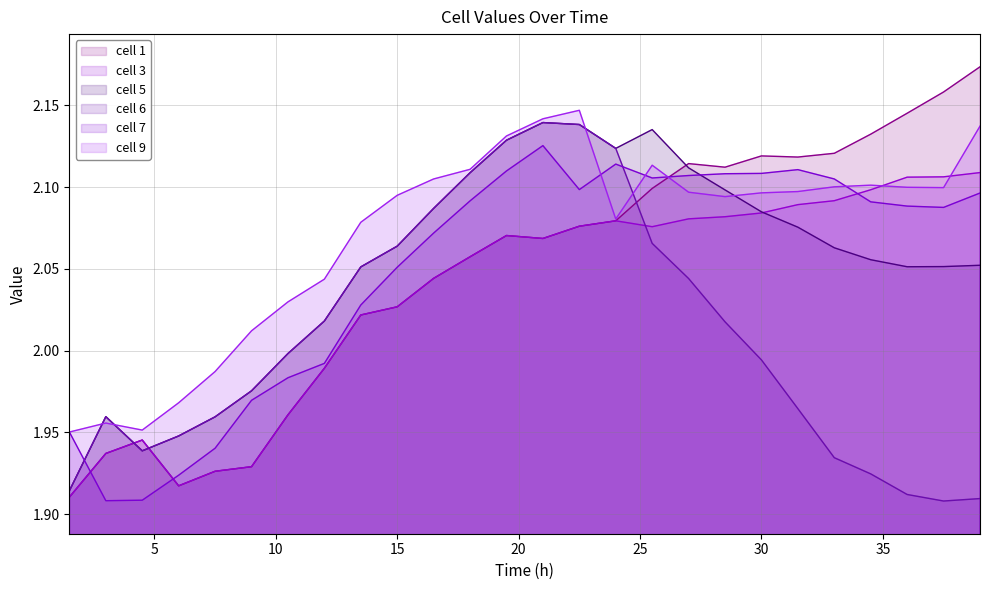

Reading left to right, extract all data points from this chart.

cell 1: 1.5=1.9	3.0=1.9	4.5=1.9	6.0=1.9	7.5=1.9	9.0=1.9	10.5=2.0	12.0=2.0	13.5=2.0	15.0=2.0	16.5=2.0	18.0=2.1	19.5=2.1	21.0=2.1	22.5=2.1	24.0=2.1	25.5=2.1	27.0=2.1	28.5=2.1	30.0=2.1	31.5=2.1	33.0=2.1	34.5=2.1	36.0=2.1	37.5=2.2	39.0=2.2
cell 3: 1.5=1.9	3.0=1.9	4.5=1.9	6.0=1.9	7.5=1.9	9.0=1.9	10.5=2.0	12.0=2.0	13.5=2.0	15.0=2.0	16.5=2.0	18.0=2.1	19.5=2.1	21.0=2.1	22.5=2.1	24.0=2.1	25.5=2.1	27.0=2.1	28.5=2.1	30.0=2.1	31.5=2.1	33.0=2.1	34.5=2.1	36.0=2.1	37.5=2.1	39.0=2.1
cell 5: 1.5=1.9	3.0=2.0	4.5=1.9	6.0=1.9	7.5=2.0	9.0=2.0	10.5=2.0	12.0=2.0	13.5=2.1	15.0=2.1	16.5=2.1	18.0=2.1	19.5=2.1	21.0=2.1	22.5=2.1	24.0=2.1	25.5=2.1	27.0=2.1	28.5=2.1	30.0=2.1	31.5=2.1	33.0=2.1	34.5=2.1	36.0=2.1	37.5=2.1	39.0=2.1
cell 6: 1.5=1.9	3.0=2.0	4.5=1.9	6.0=1.9	7.5=2.0	9.0=2.0	10.5=2.0	12.0=2.0	13.5=2.1	15.0=2.1	16.5=2.1	18.0=2.1	19.5=2.1	21.0=2.1	22.5=2.1	24.0=2.1	25.5=2.1	27.0=2.0	28.5=2.0	30.0=2.0	31.5=2.0	33.0=1.9	34.5=1.9	36.0=1.9	37.5=1.9	39.0=1.9
cell 7: 1.5=2.0	3.0=1.9	4.5=1.9	6.0=1.9	7.5=1.9	9.0=2.0	10.5=2.0	12.0=2.0	13.5=2.0	15.0=2.1	16.5=2.1	18.0=2.1	19.5=2.1	21.0=2.1	22.5=2.1	24.0=2.1	25.5=2.1	27.0=2.1	28.5=2.1	30.0=2.1	31.5=2.1	33.0=2.1	34.5=2.1	36.0=2.1	37.5=2.1	39.0=2.1
cell 9: 1.5=2.0	3.0=2.0	4.5=2.0	6.0=2.0	7.5=2.0	9.0=2.0	10.5=2.0	12.0=2.0	13.5=2.1	15.0=2.1	16.5=2.1	18.0=2.1	19.5=2.1	21.0=2.1	22.5=2.1	24.0=2.1	25.5=2.1	27.0=2.1	28.5=2.1	30.0=2.1	31.5=2.1	33.0=2.1	34.5=2.1	36.0=2.1	37.5=2.1	39.0=2.1